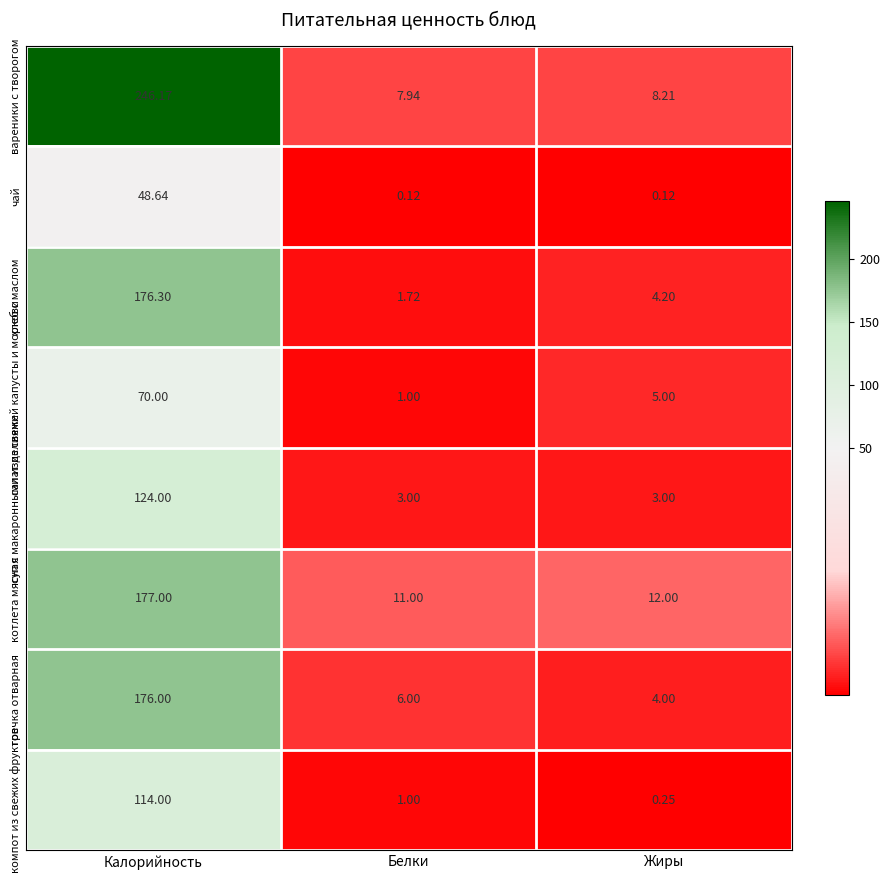

Which series has the largest total across all categories?

вареники с творогом